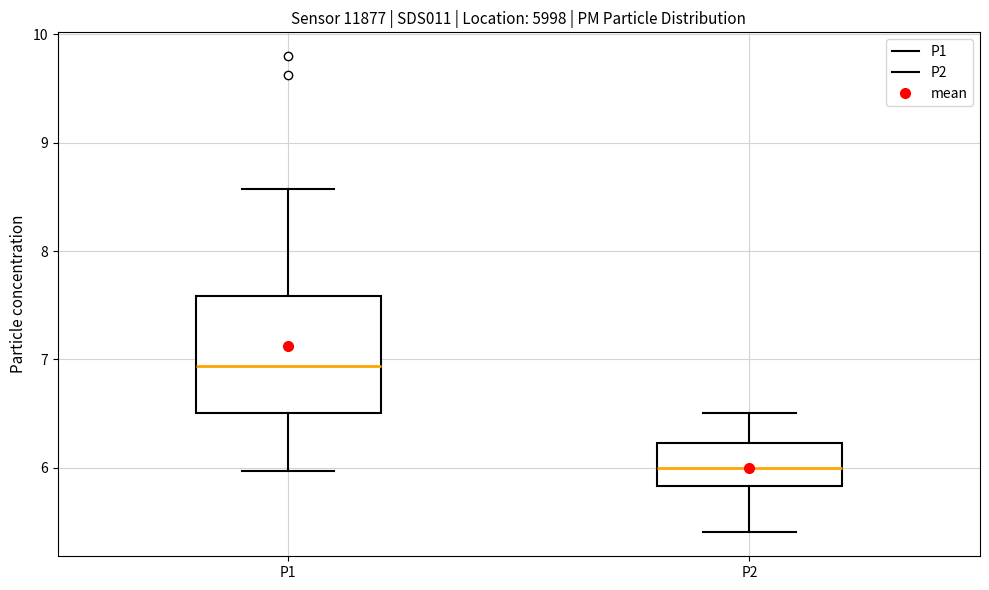

Reading left to right, read every box against the y-axis: the position of its median line, the range the box covers, and the ends of its whiskers. The values are not printed on the chart, so give them approximately, as read against the axis.

P1: median 6.9, box 6.5 to 7.6, whiskers 6.0 to 8.6
P2: median 6.0, box 5.8 to 6.2, whiskers 5.4 to 6.5